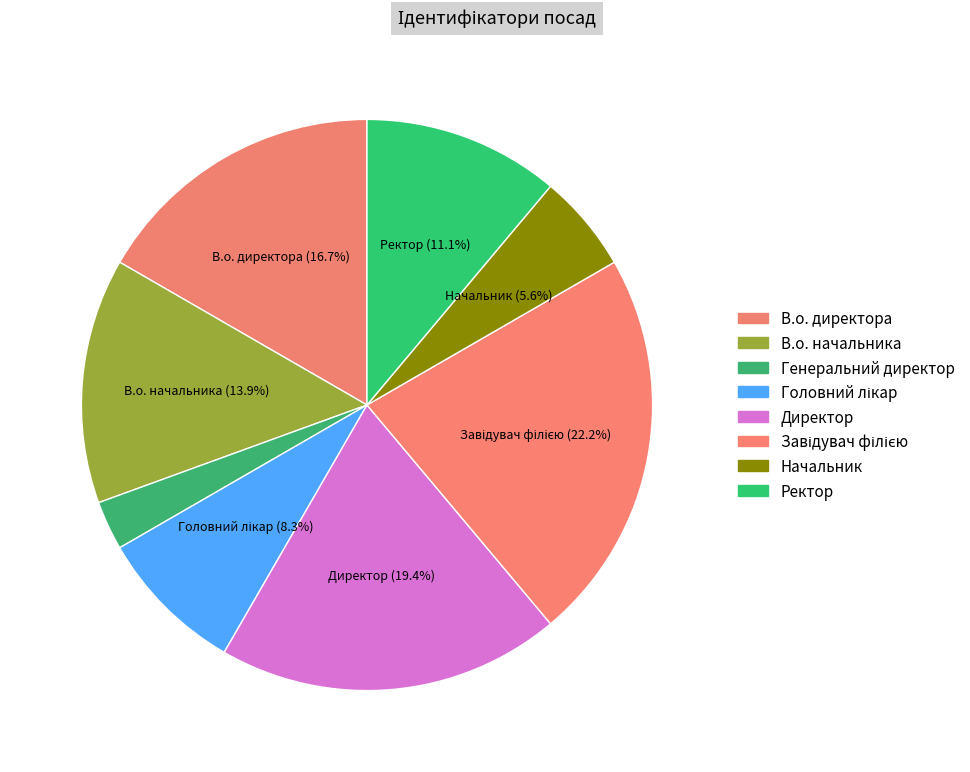

What is the smallest slice in the pie chart?

Генеральний директор